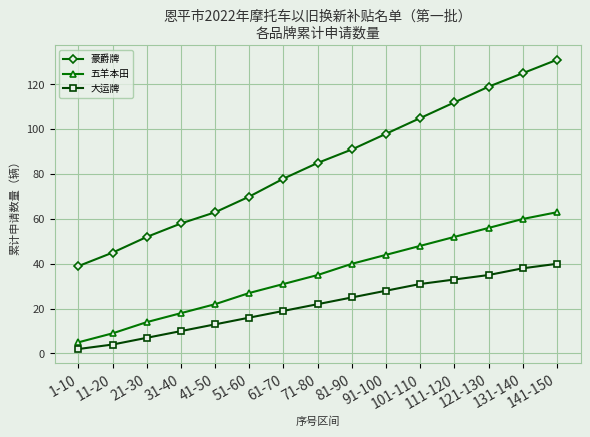

What are all the series names shown in the legend?

豪爵牌, 五羊本田, 大运牌